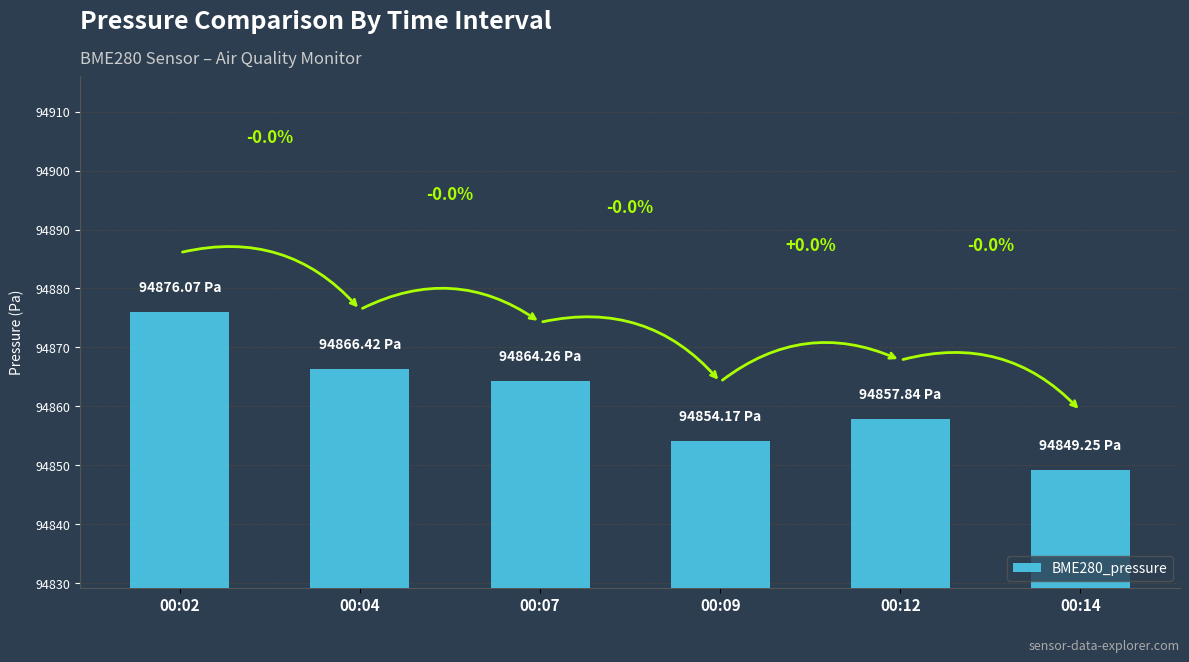

How many bars are there in total?

6